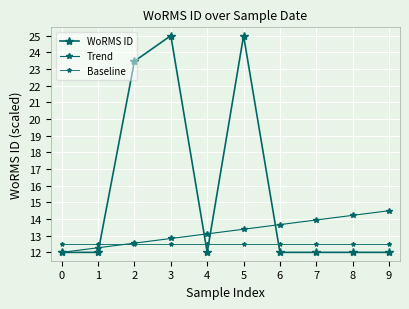

List the series in order of their peak value, lowest first.

Baseline, Trend, WoRMS ID